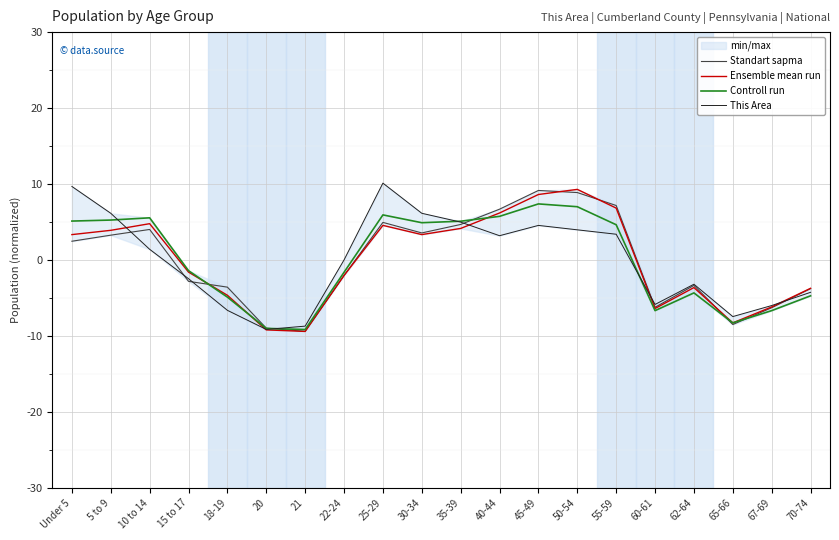

What is the label of the 14th point from the right?

21